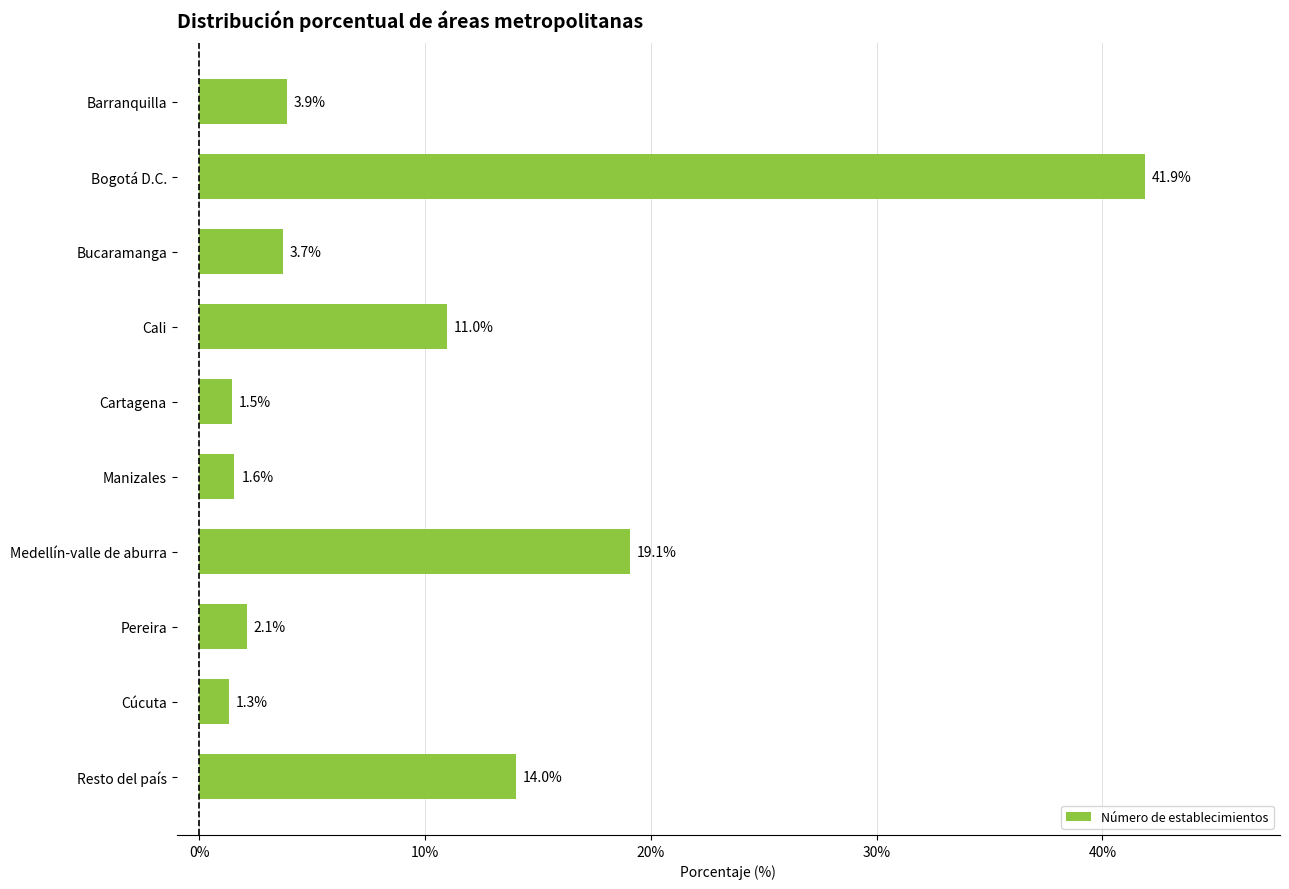

What is the label of the 10th bar from the top?

Resto del país